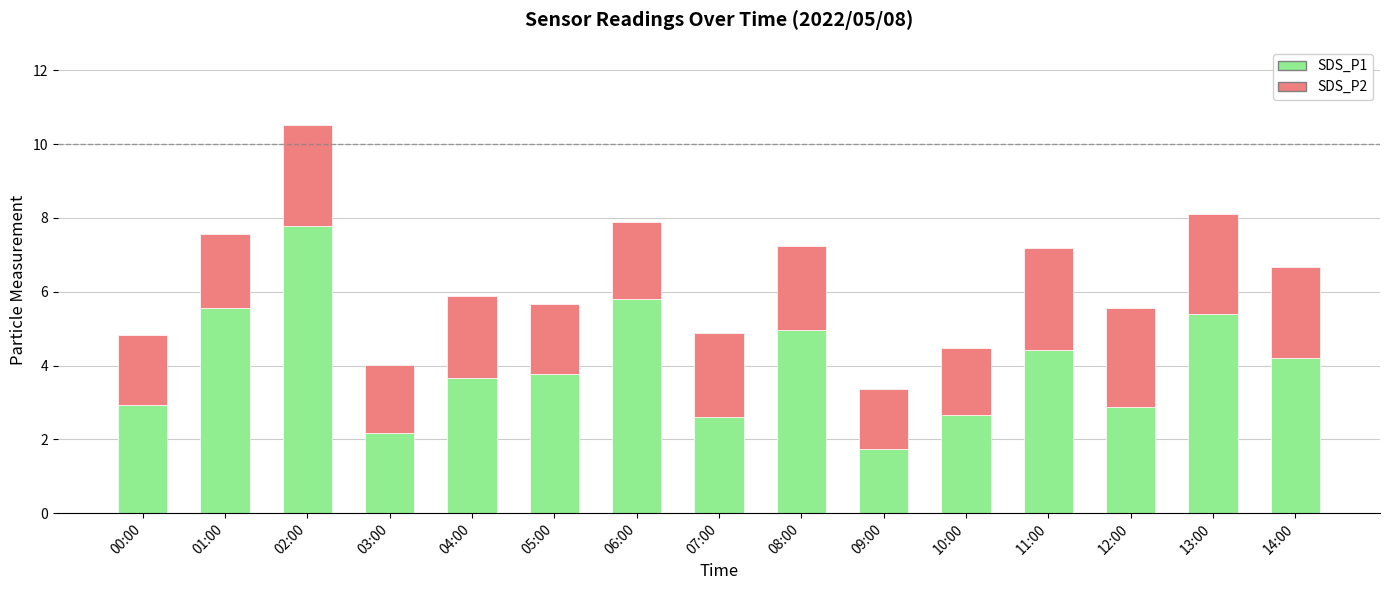

What is the highest value of the SDS_P1 series?

7.8